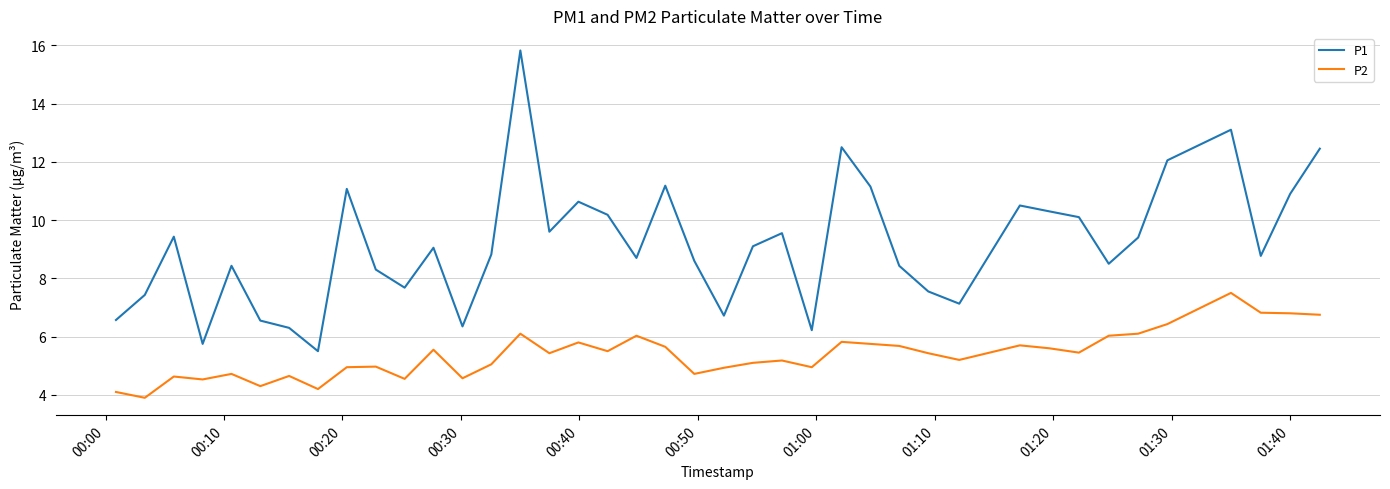

In P1, how many points are higher than both neighbors (excluding endpoints)?

11